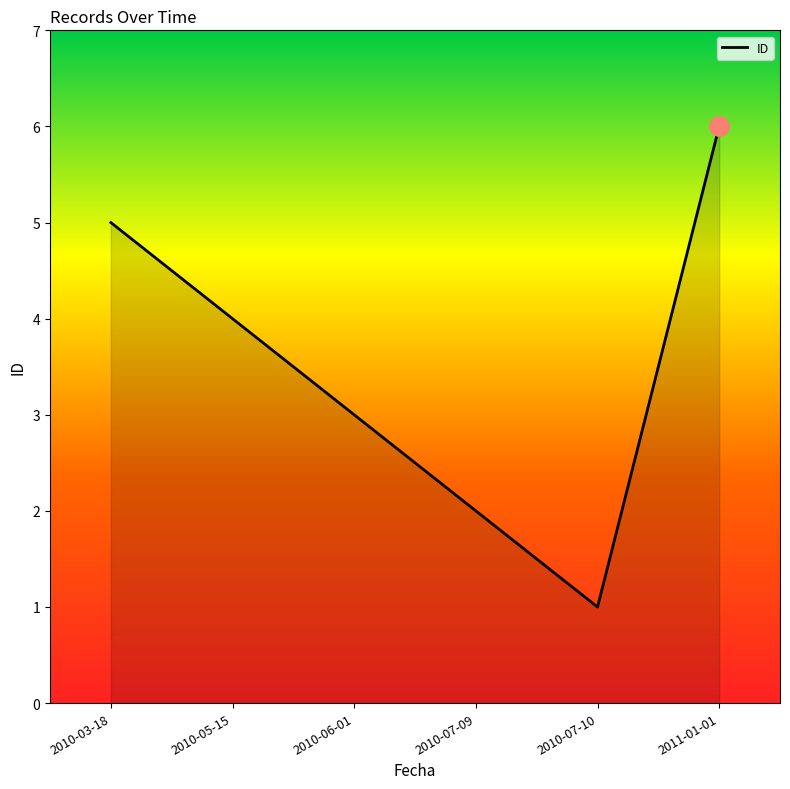

What is the difference between the maximum and minimum values?

5